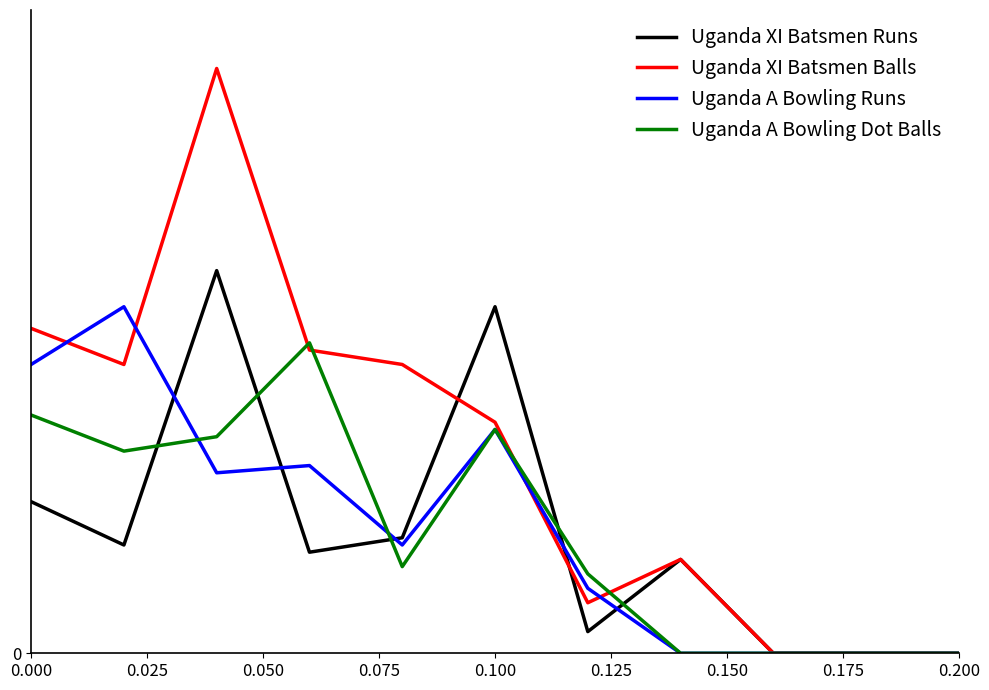

What are all the series names shown in the legend?

Uganda XI Batsmen Runs, Uganda XI Batsmen Balls, Uganda A Bowling Runs, Uganda A Bowling Dot Balls